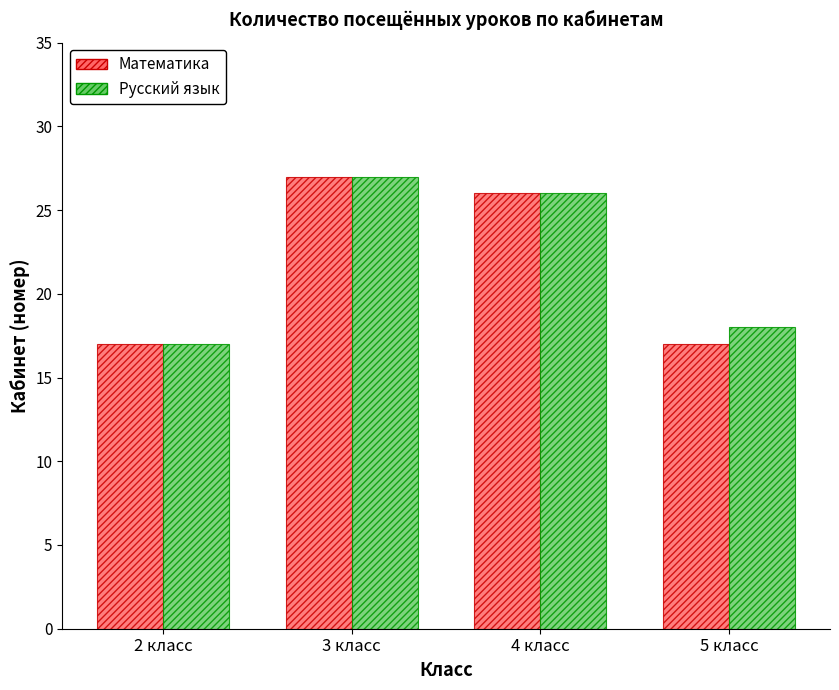

How many data points does each series have?

4